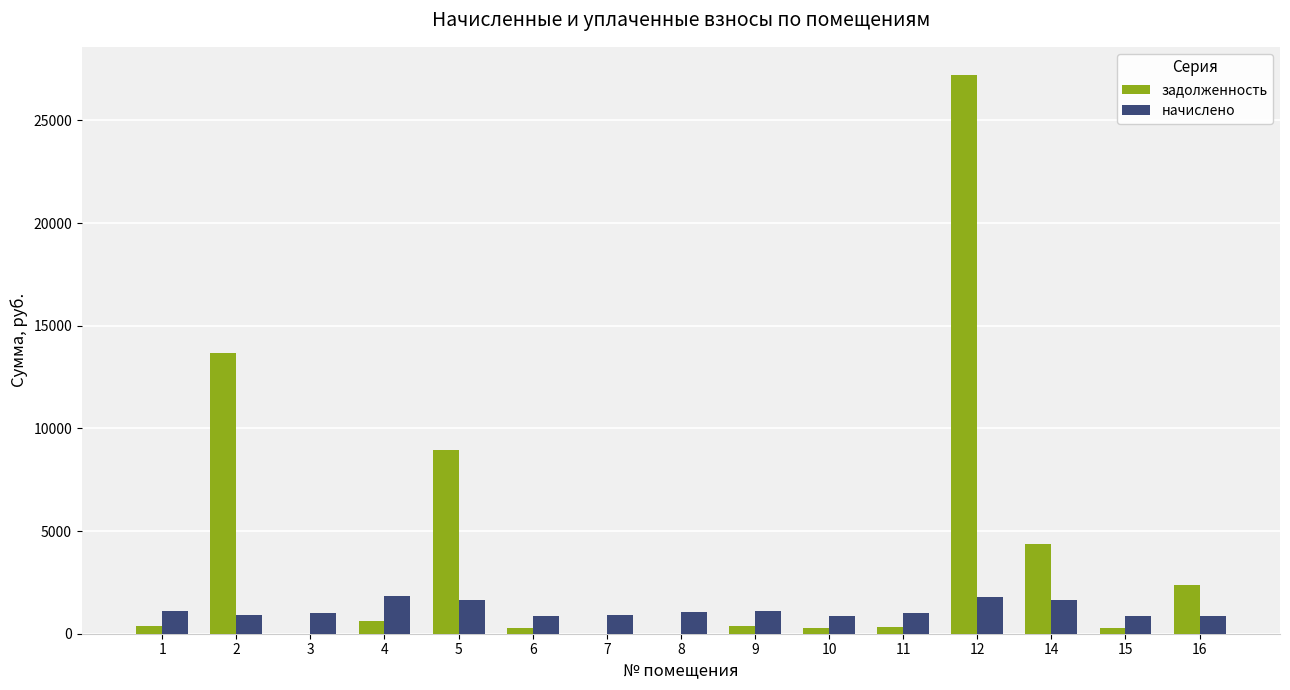

What is the total value across all series at 5?

10618.0